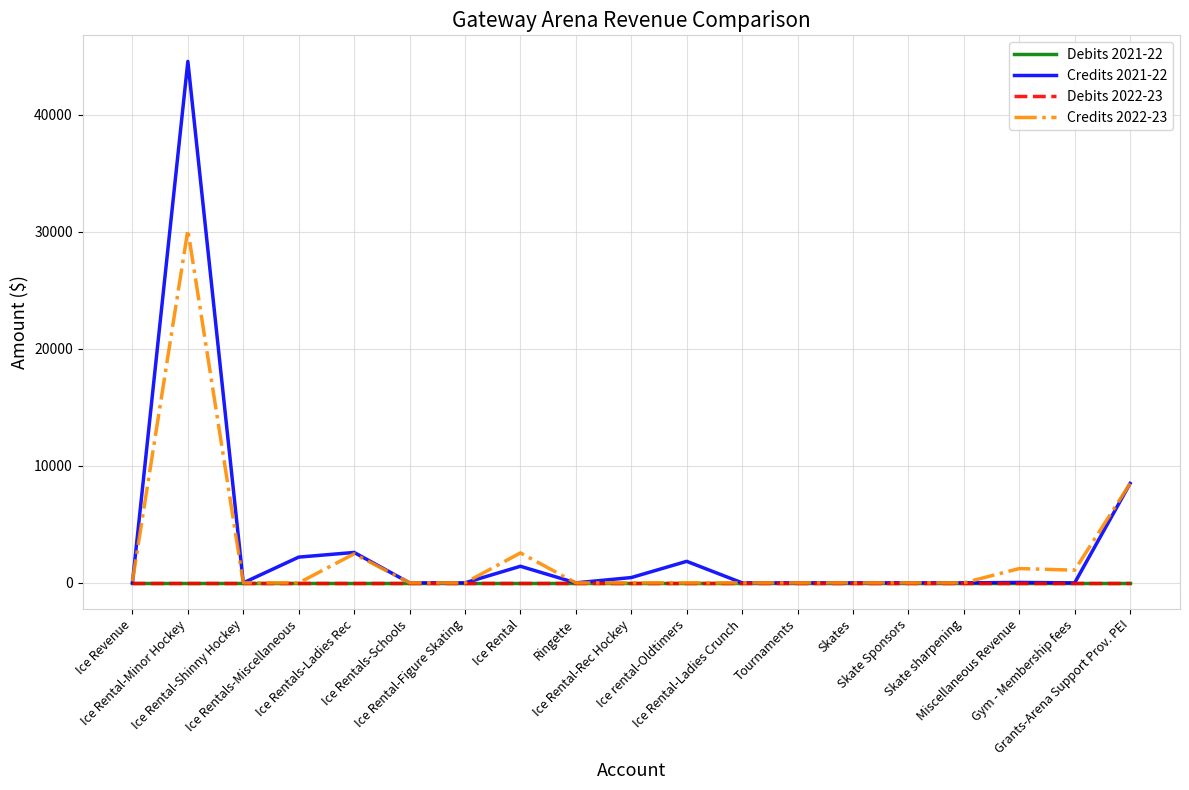

Reading left to right, transcribe all the data shown in this chart.

Debits 2021-22: Ice Revenue=0.0	Ice Rental-Minor Hockey=0.0	Ice Rental-Shinny Hockey=0.0	Ice Rentals-Miscellaneous=0.0	Ice Rentals-Ladies Rec=0.0	Ice Rentals-Schools=0.0	Ice Rental-Figure Skating=0.0	Ice Rental=0.0	Ringette=0.0	Ice Rental-Rec Hockey=0.0	Ice rental-Oldtimers=0.0	Ice Rental-Ladies Crunch=0.0	Tournaments=0.0	Skates=0.0	Skate Sponsors=0.0	Skate sharpening=0.0	Miscellaneous Revenue=0.0	Gym - Membership fees=0.0	Grants-Arena Support Prov. PEI=0.0
Credits 2021-22: Ice Revenue=0.0	Ice Rental-Minor Hockey=44578.1	Ice Rental-Shinny Hockey=0.0	Ice Rentals-Miscellaneous=2200.0	Ice Rentals-Ladies Rec=2600.0	Ice Rentals-Schools=0.0	Ice Rental-Figure Skating=0.0	Ice Rental=1417.4	Ringette=0.0	Ice Rental-Rec Hockey=452.2	Ice rental-Oldtimers=1839.1	Ice Rental-Ladies Crunch=0.0	Tournaments=0.0	Skates=0.0	Skate Sponsors=0.0	Skate sharpening=0.0	Miscellaneous Revenue=34.3	Gym - Membership fees=0.0	Grants-Arena Support Prov. PEI=8500.0
Debits 2022-23: Ice Revenue=0.0	Ice Rental-Minor Hockey=0.0	Ice Rental-Shinny Hockey=0.0	Ice Rentals-Miscellaneous=0.0	Ice Rentals-Ladies Rec=0.0	Ice Rentals-Schools=0.0	Ice Rental-Figure Skating=0.0	Ice Rental=0.0	Ringette=0.0	Ice Rental-Rec Hockey=0.0	Ice rental-Oldtimers=0.0	Ice Rental-Ladies Crunch=0.0	Tournaments=0.0	Skates=0.0	Skate Sponsors=0.0	Skate sharpening=0.0	Miscellaneous Revenue=0.0	Gym - Membership fees=0.0	Grants-Arena Support Prov. PEI=0.0
Credits 2022-23: Ice Revenue=130.4	Ice Rental-Minor Hockey=30171.7	Ice Rental-Shinny Hockey=0.0	Ice Rentals-Miscellaneous=0.0	Ice Rentals-Ladies Rec=2478.2	Ice Rentals-Schools=0.0	Ice Rental-Figure Skating=0.0	Ice Rental=2560.8	Ringette=0.0	Ice Rental-Rec Hockey=0.0	Ice rental-Oldtimers=0.0	Ice Rental-Ladies Crunch=0.0	Tournaments=0.0	Skates=0.0	Skate Sponsors=0.0	Skate sharpening=0.0	Miscellaneous Revenue=1221.7	Gym - Membership fees=1085.4	Grants-Arena Support Prov. PEI=8500.0